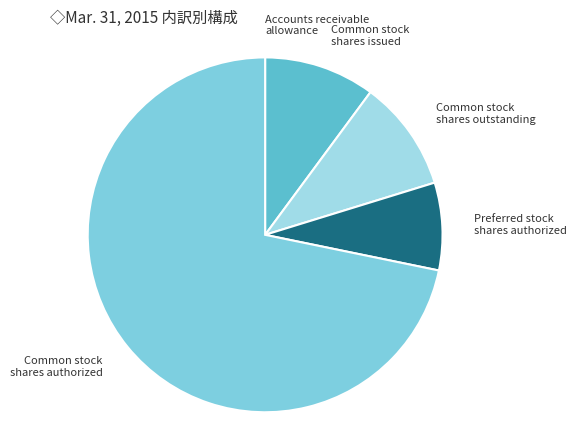

True or false: Common stock shares authorized accounts for 72% of the total.

True